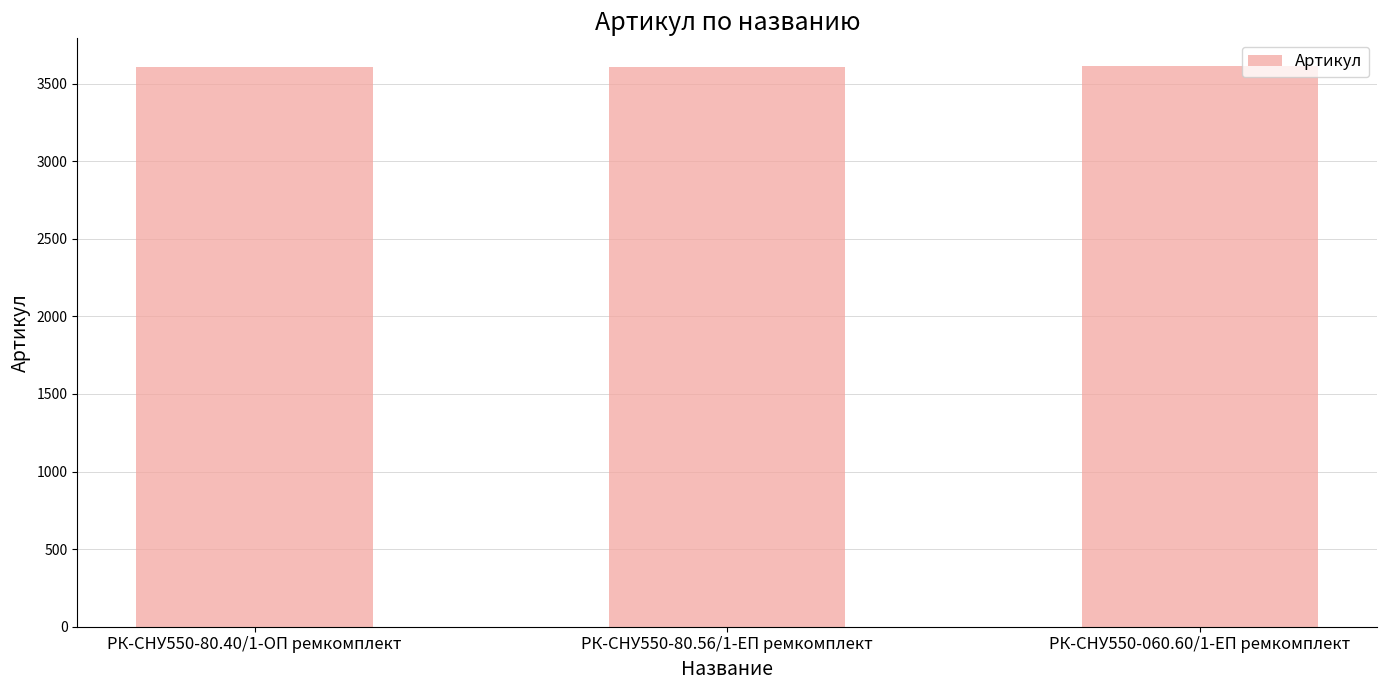

The value at РК-СНУ550-80.56/1-ЕП ремкомплект is 3610. True or false?

True